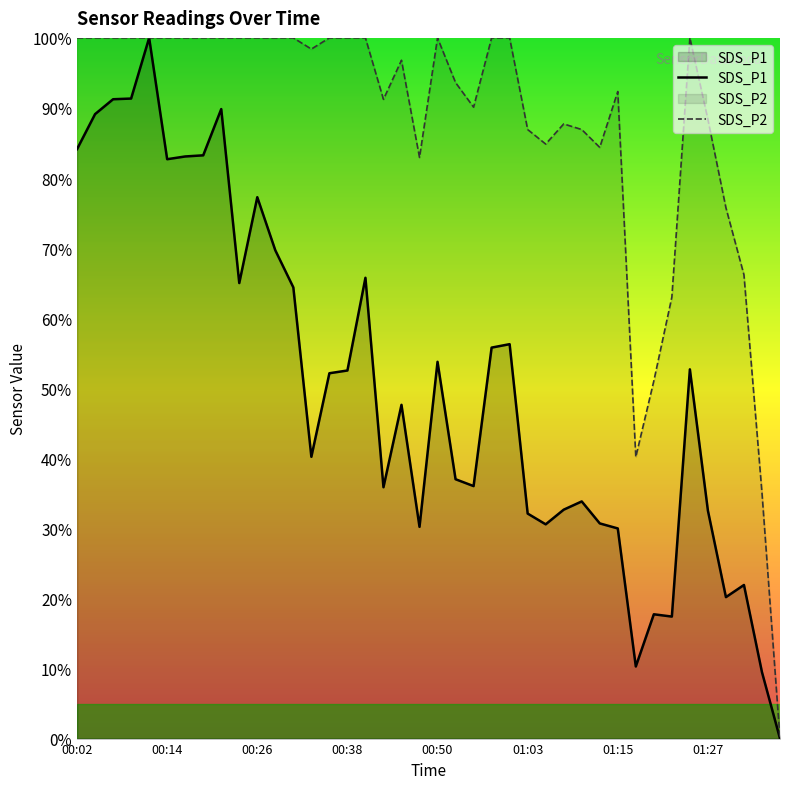

What is the difference between the highest and lowest values at 23?

44.2